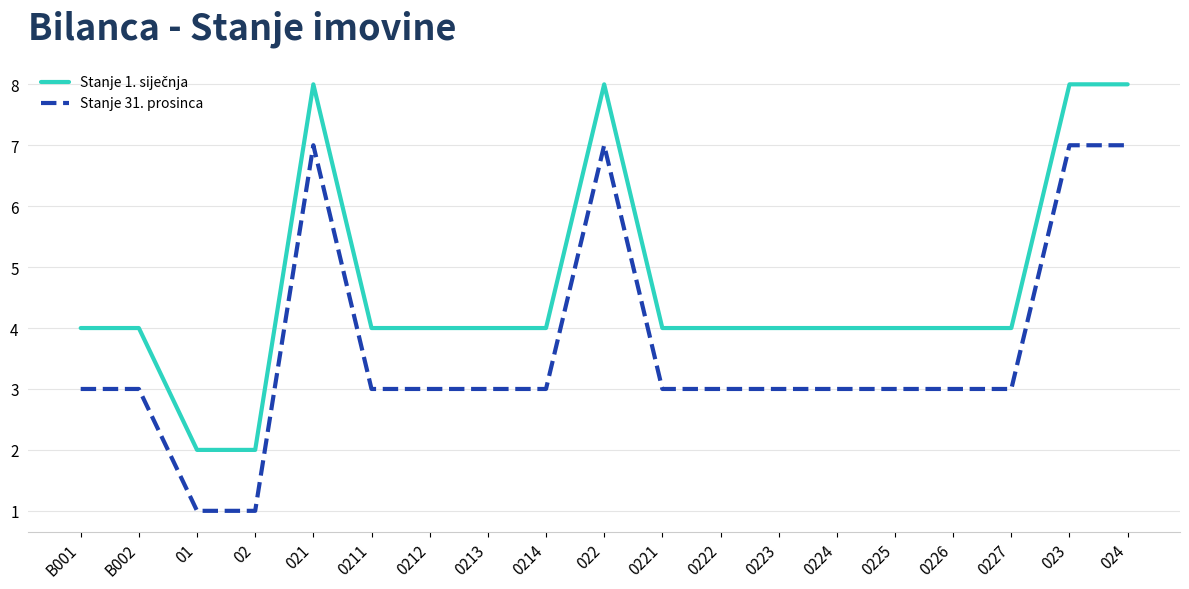

What is the difference between the maximum and minimum values in the Stanje 31. prosinca series?

6